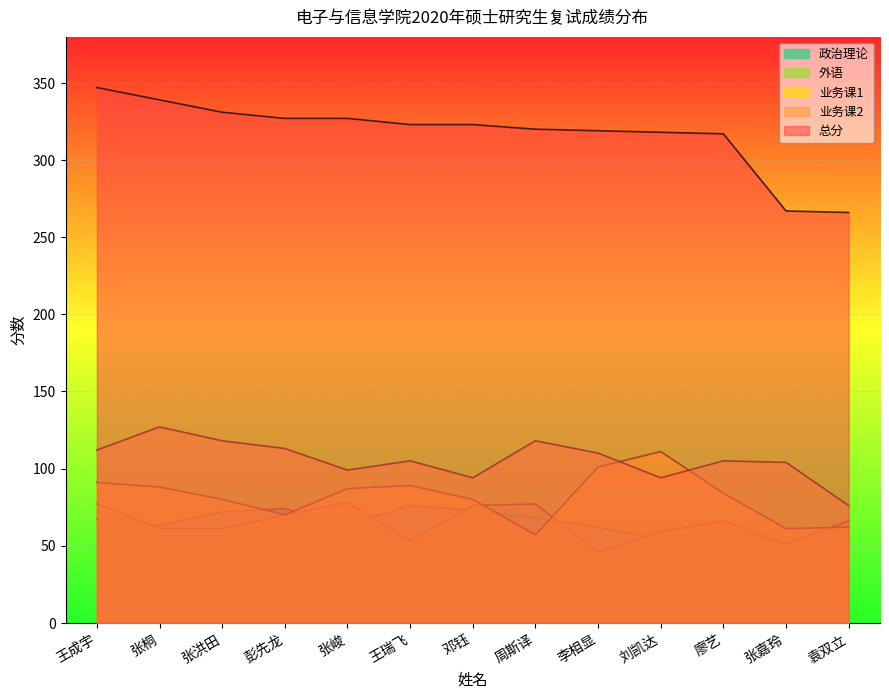

Reading left to right, extract all data points from this chart.

政治理论: 王成宇=67	张桐=63	张洪田=72	彭先龙=74	张峻=63	王瑞飞=76	邓钰=73	周斯译=68	李相显=62	刘凯达=54	廖艺=62	张嘉玲=51	袁双立=62
业务课2: 王成宇=112	张桐=127	张洪田=118	彭先龙=113	张峻=99	王瑞飞=105	邓钰=94	周斯译=118	李相显=110	刘凯达=94	廖艺=105	张嘉玲=104	袁双立=76
外语: 王成宇=77	张桐=61	张洪田=61	彭先龙=70	张峻=78	王瑞飞=53	邓钰=76	周斯译=77	李相显=46	刘凯达=59	廖艺=66	张嘉玲=51	袁双立=66
业务课1: 王成宇=91	张桐=88	张洪田=80	彭先龙=70	张峻=87	王瑞飞=89	邓钰=80	周斯译=57	李相显=101	刘凯达=111	廖艺=84	张嘉玲=61	袁双立=62
总分: 王成宇=347	张桐=339	张洪田=331	彭先龙=327	张峻=327	王瑞飞=323	邓钰=323	周斯译=320	李相显=319	刘凯达=318	廖艺=317	张嘉玲=267	袁双立=266